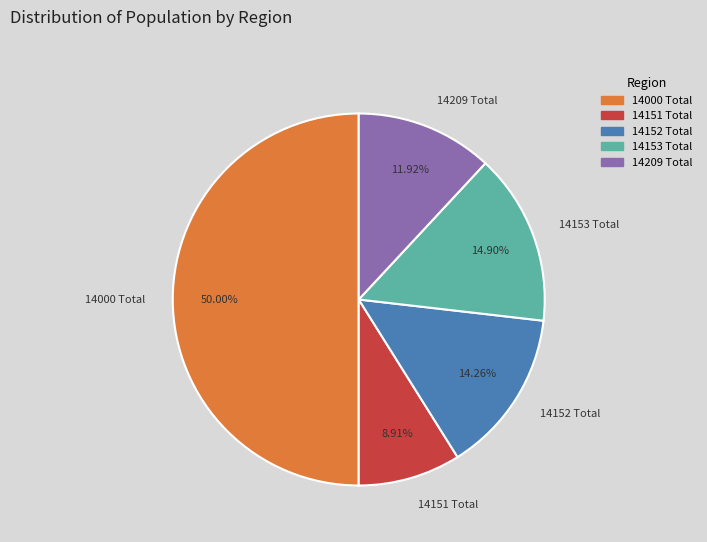

To the nearest percent, what portion does 14153 Total represent?

15%